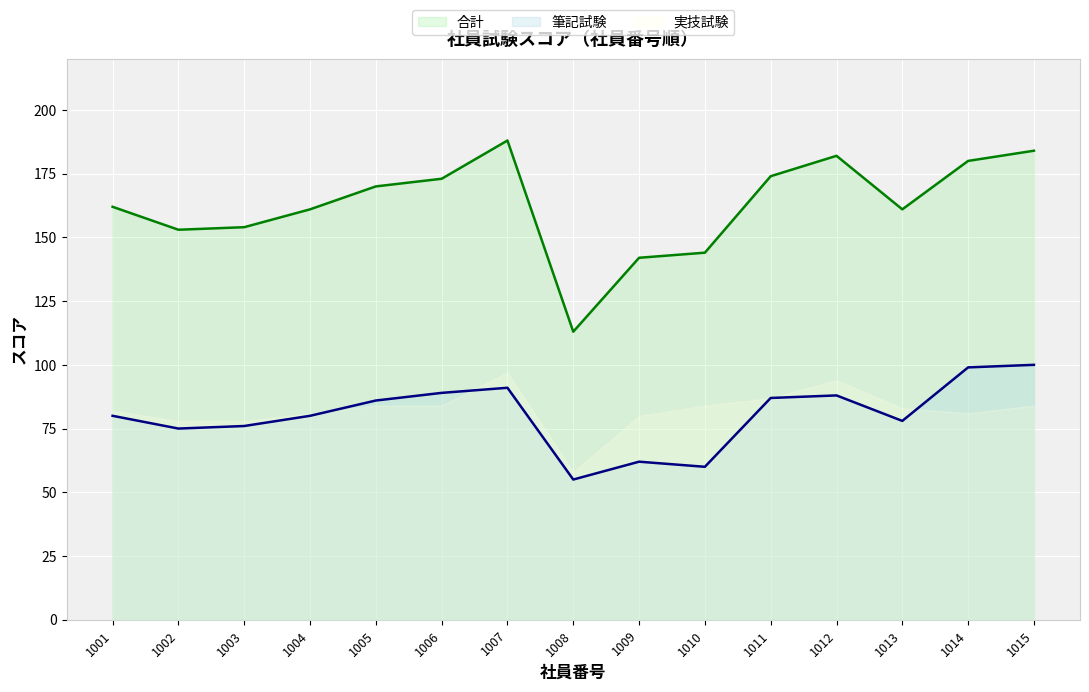

What is the difference between the 合計_line values at 1012 and 1008?

69